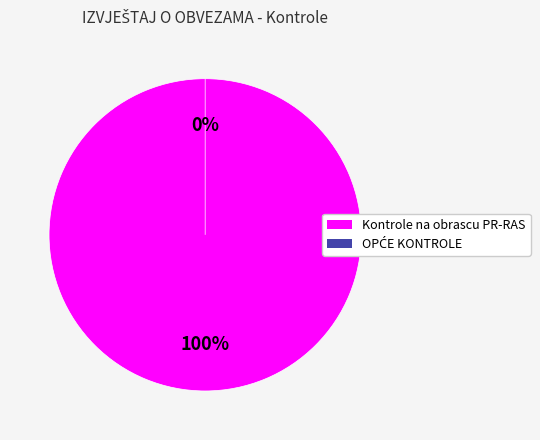

Count the number of slices in the pie.

2